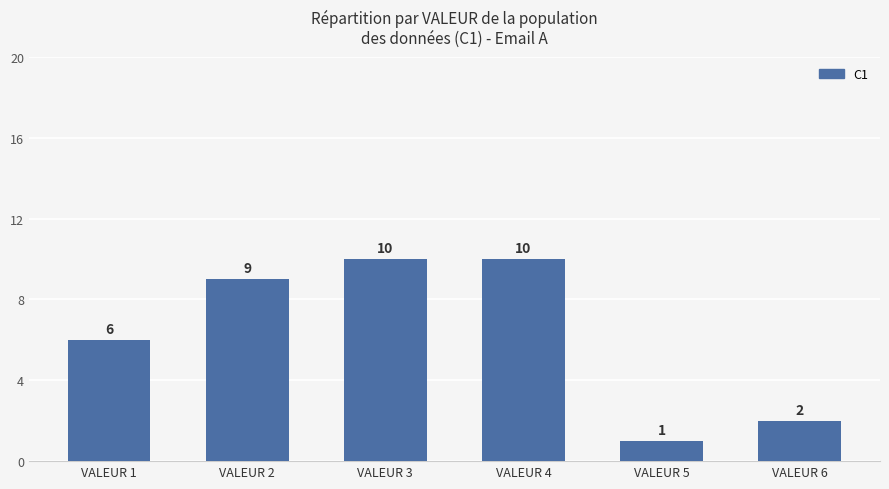

How many values are between 2 and 10?

5